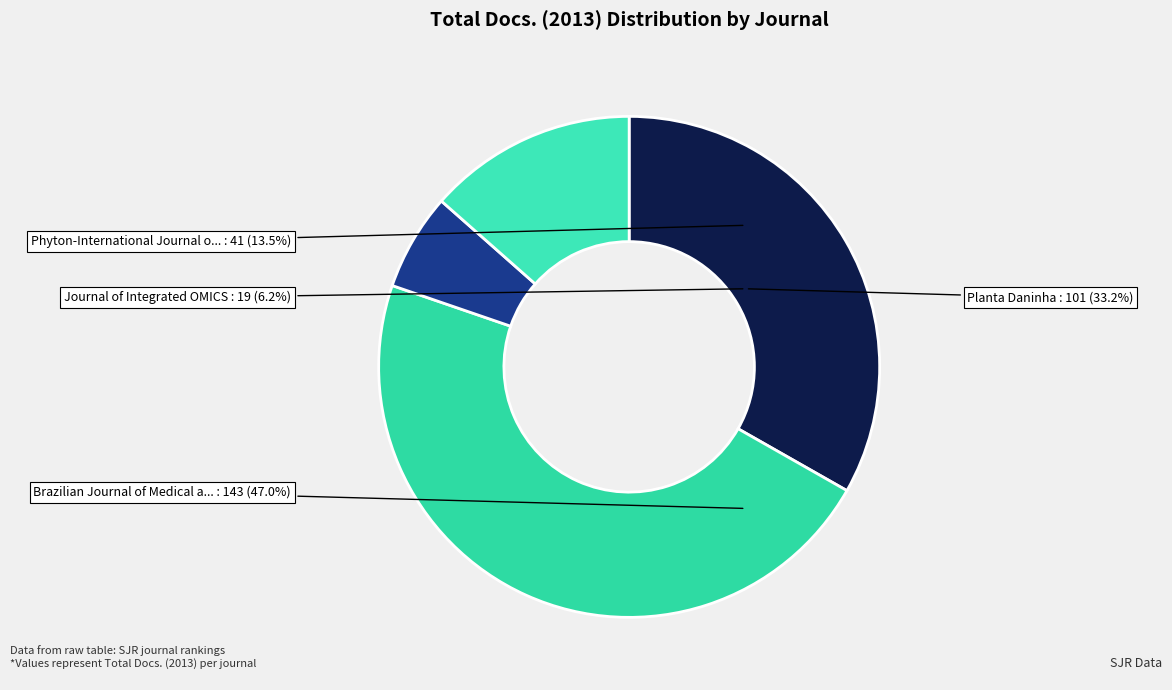

What is the total percentage of Journal of Integrated OMICS and Phyton-International Journal of Experimental Botany?

19.7%